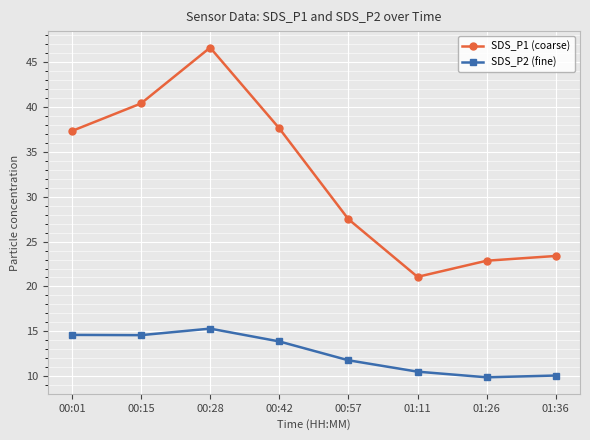

What is the difference between the second highest and second lowest values in the SDS_P1 (coarse) series?

17.5